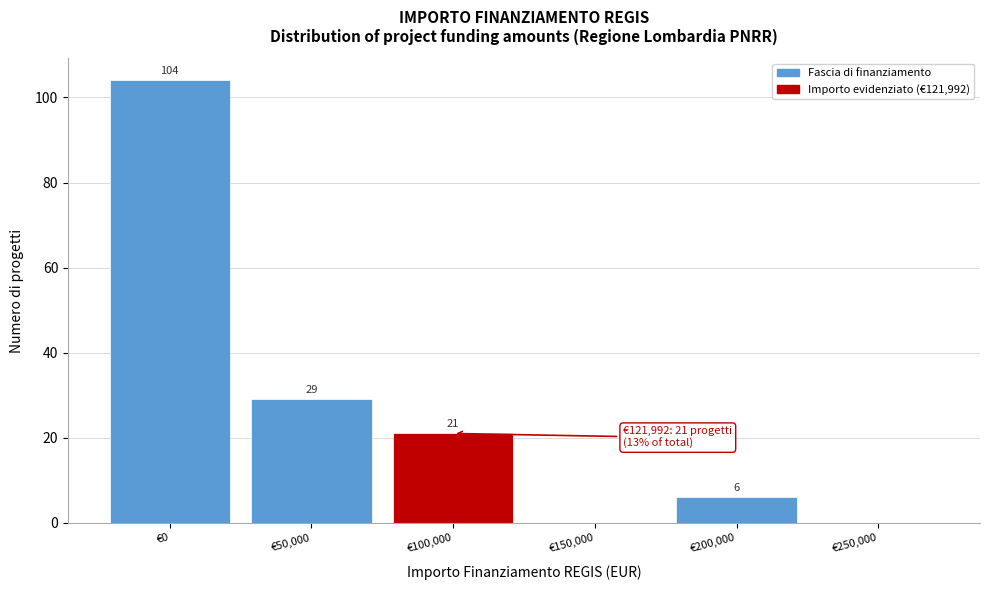

Reading right to left, list all the values displayed in this chart.

€250,000=0	€200,000=6	€150,000=0	€100,000=21	€50,000=29	€0=104